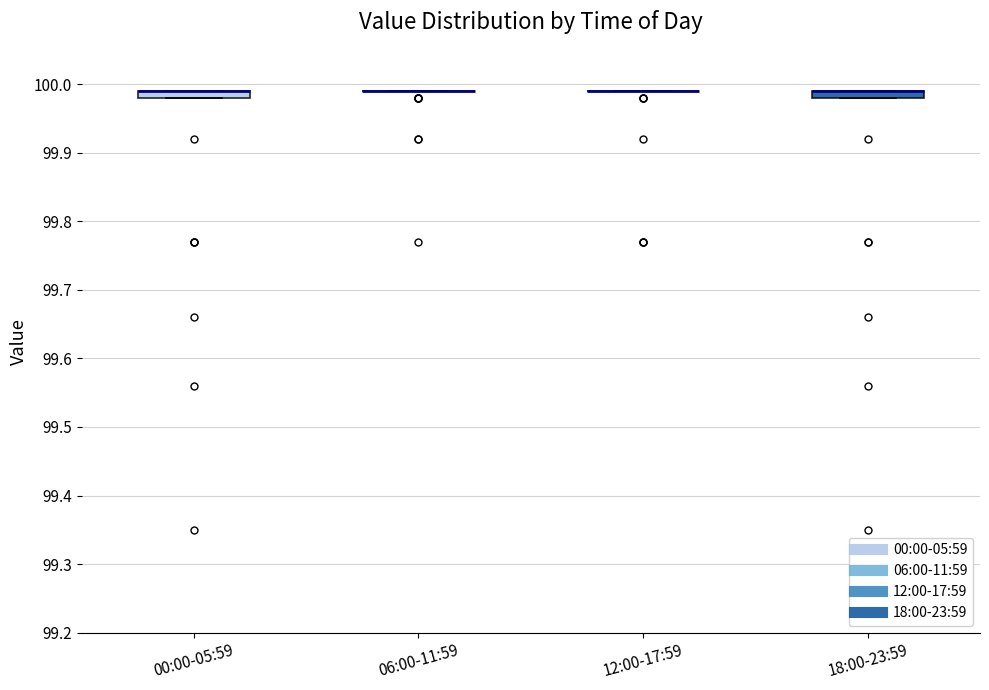

Where is the lower edge of the box for 18:00-23:59 on the y-axis? The values are not printed on the chart, so give them approximately, as read against the axis.

99.98